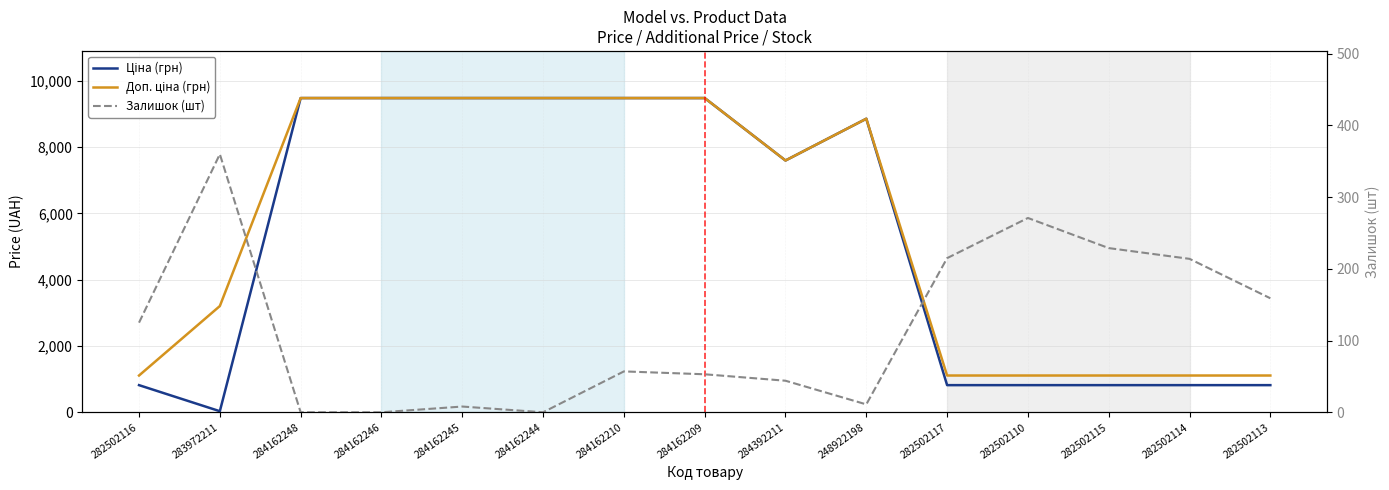

What is the maximum value shown in the chart?

9480.1